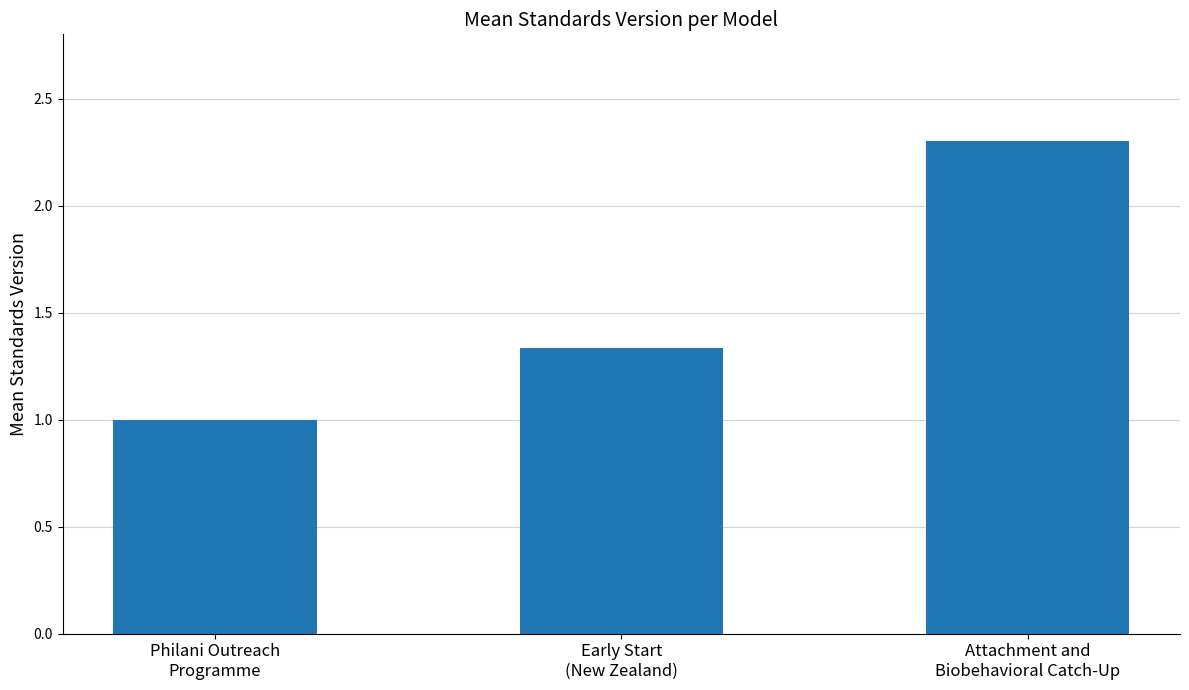

What position from the left is Early Start
(New Zealand)?

2